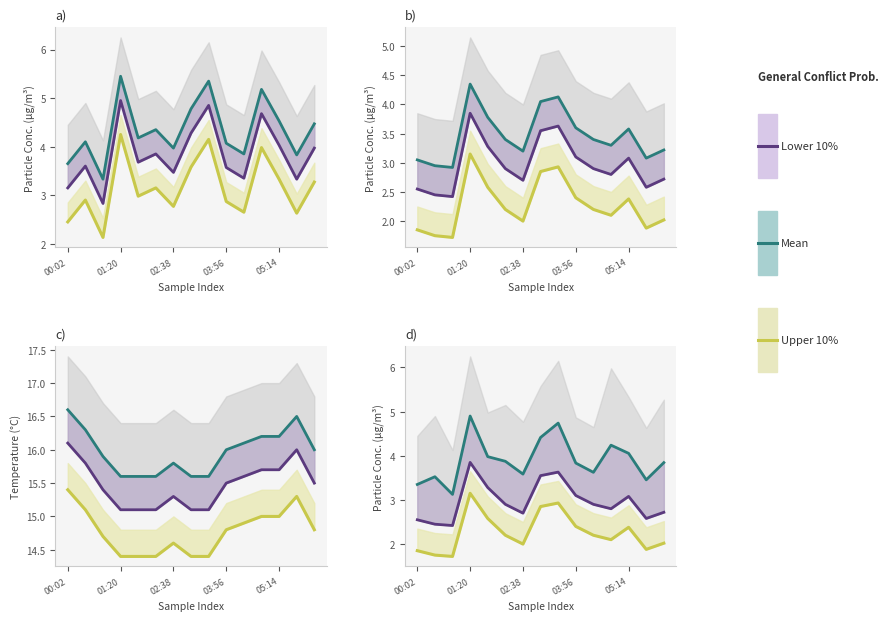

What is the difference between the highest and lowest values at 03:30?

11.5